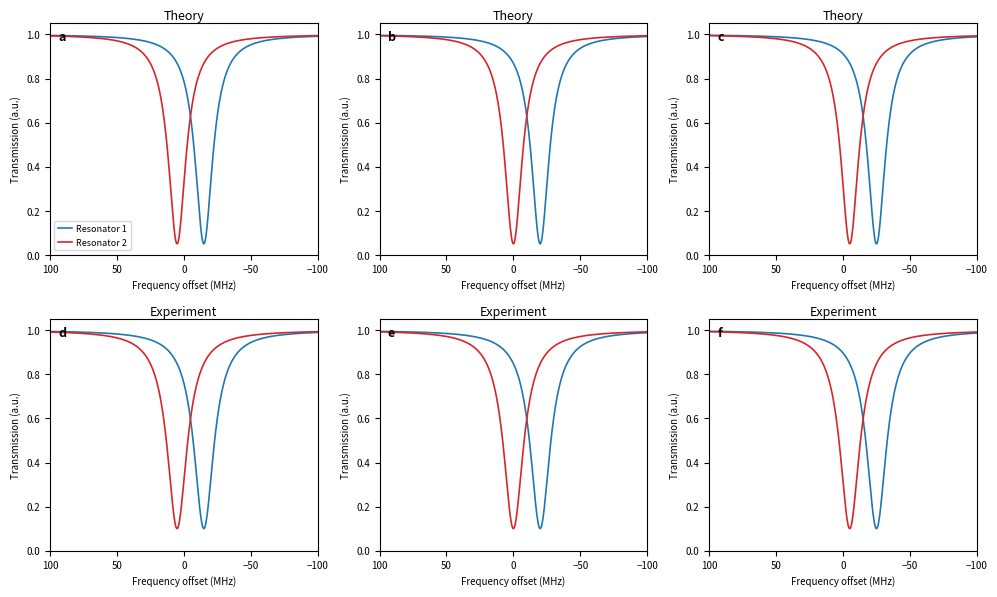

How many values in the Resonator 2 series are below 1?

9